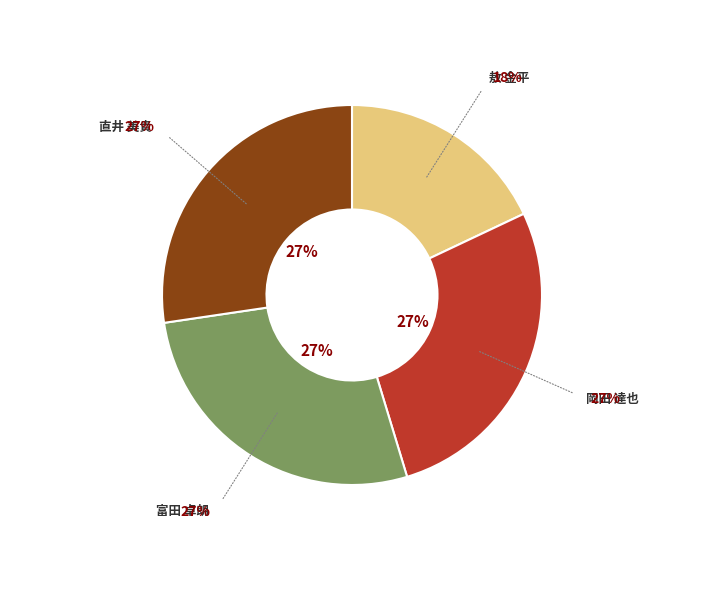

Is there any slice that represents more than half of the pie?

No